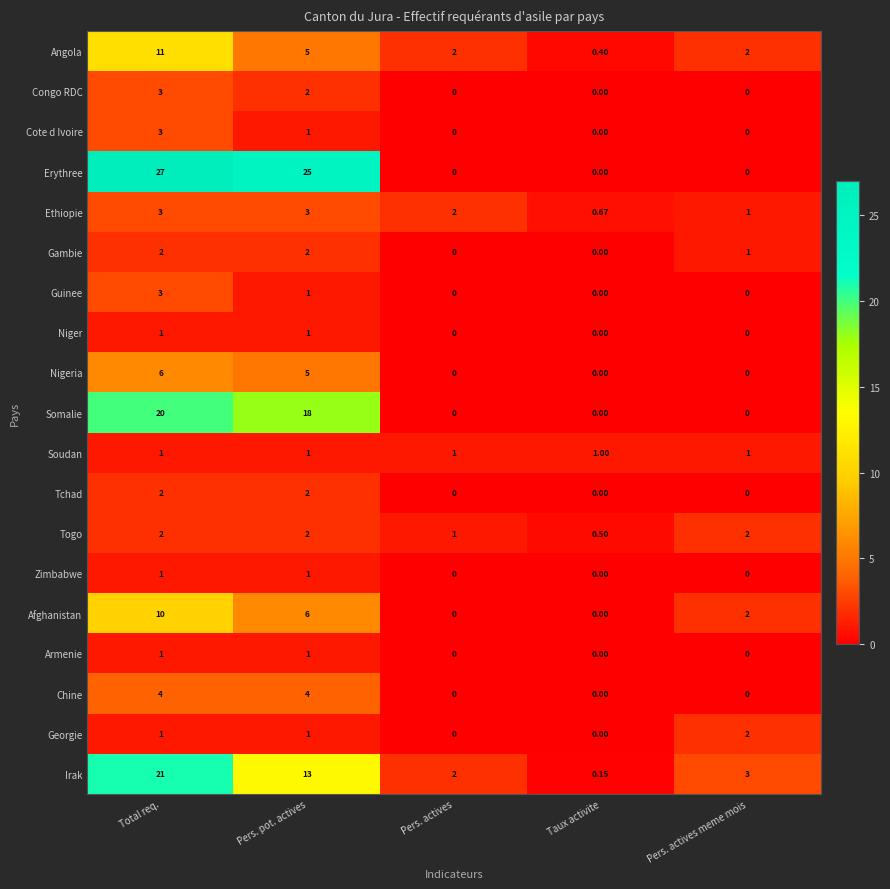

Which series has the largest total across all categories?

Erythree